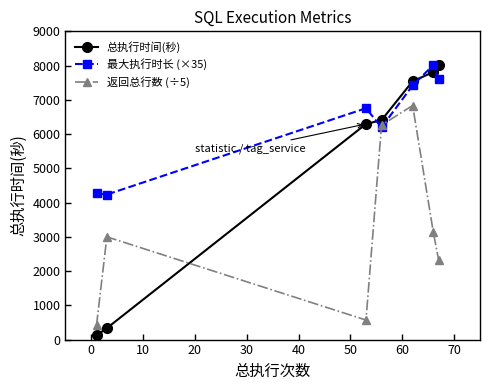

List the series in order of their overall mean, lowest first.

返回总行数 (÷5), 总执行时间(秒), 最大执行时长 (×35)